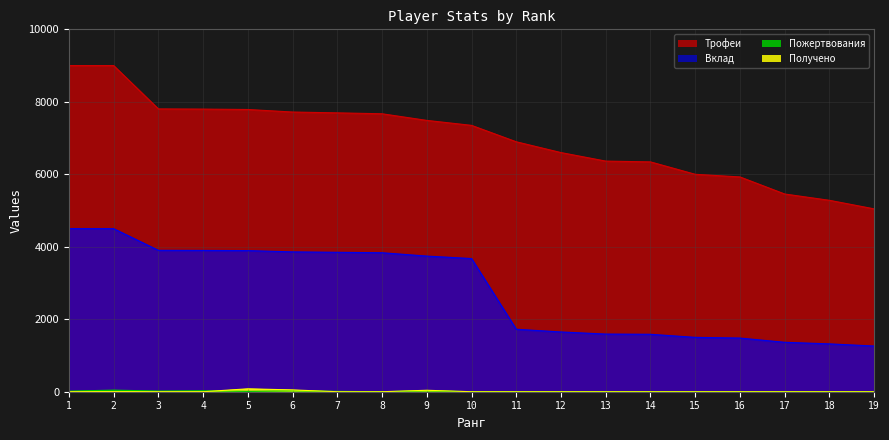

Which series has the widest spread of values?

Трофеи